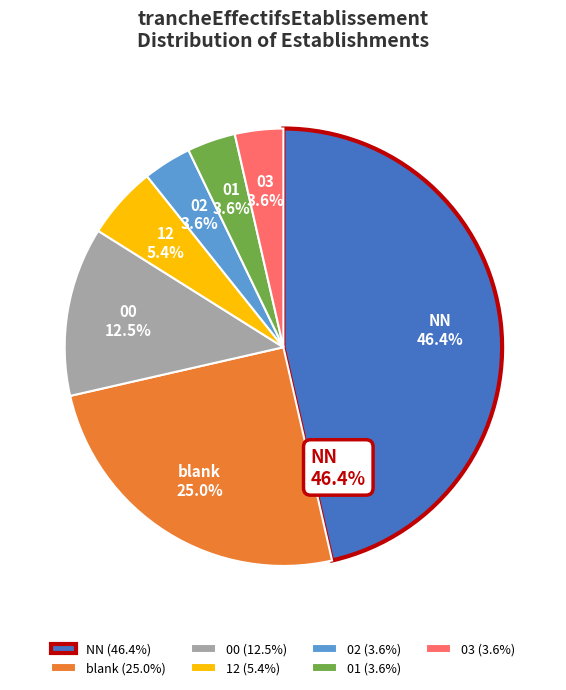

To the nearest percent, what is the combined percentage of 12 and 00?

18%